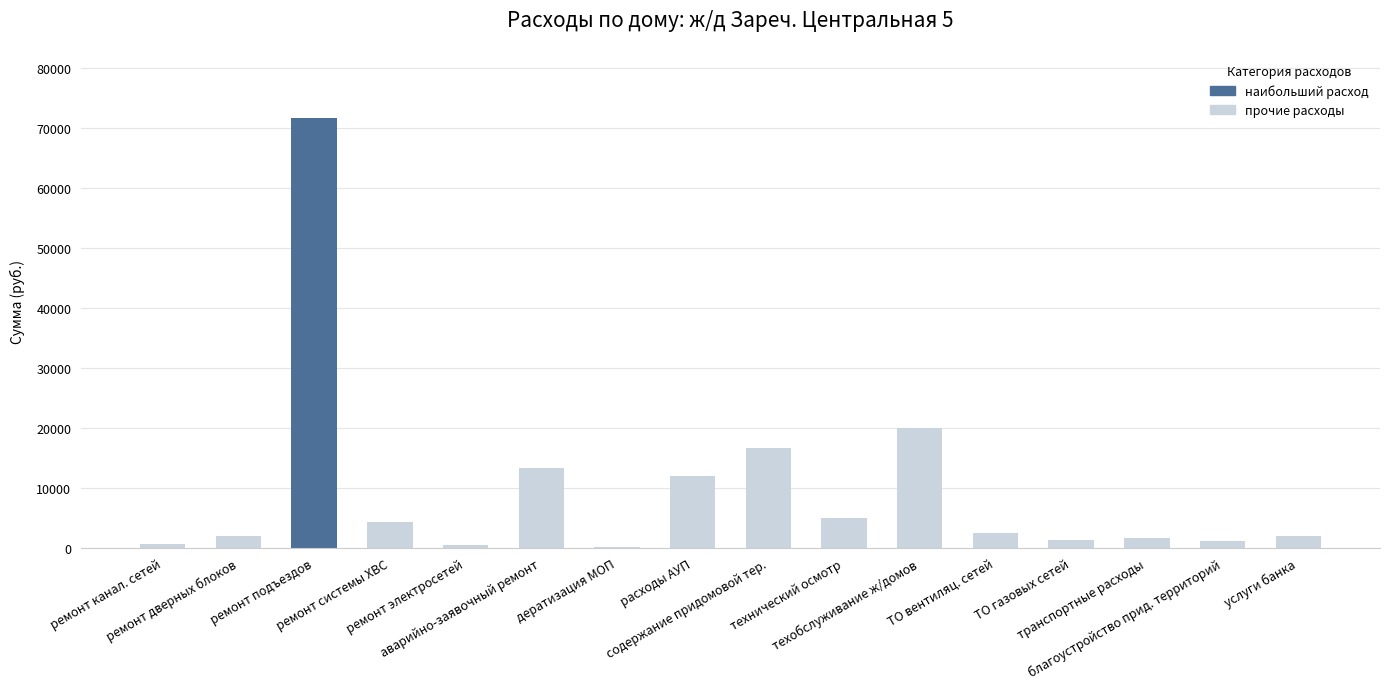

What is the maximum value shown in the chart?

71602.5